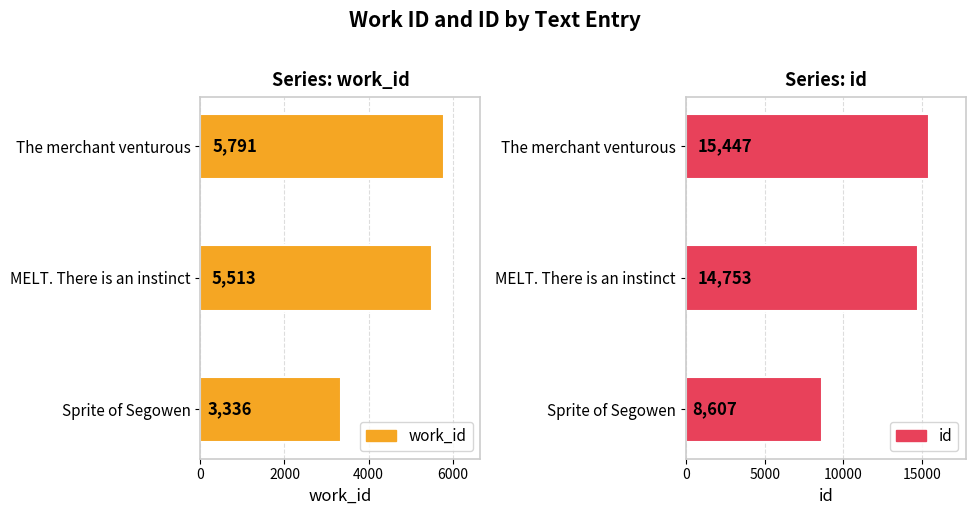

At which category is the sum across all series the highest?

The merchant venturous